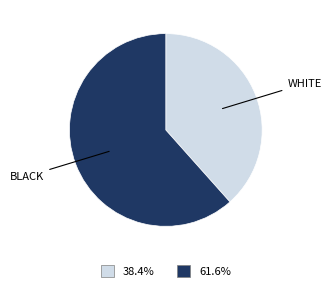

What is the majority slice?

BLACK